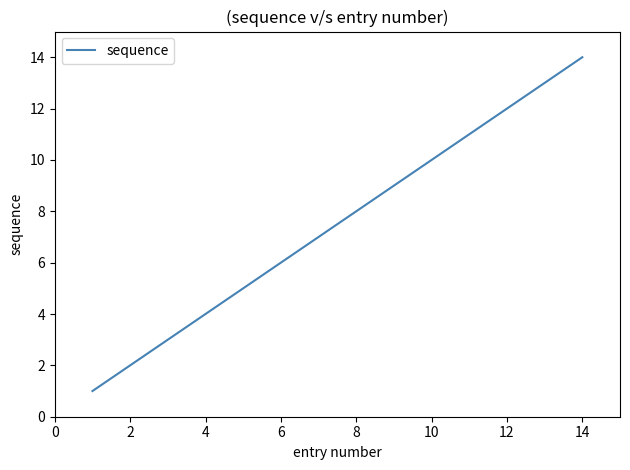

What is the maximum value shown in the chart?

14